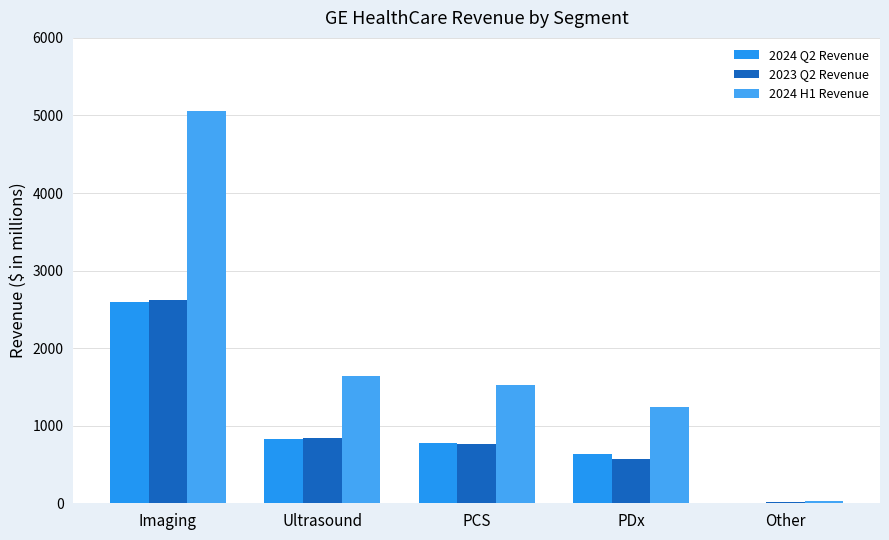

Reading right to left, extract all data points from this chart.

2024 Q2 Revenue: 9	639	772	823	2596
2023 Q2 Revenue: 20	568	770	839	2620
2024 H1 Revenue: 24	1238	1519	1647	5062